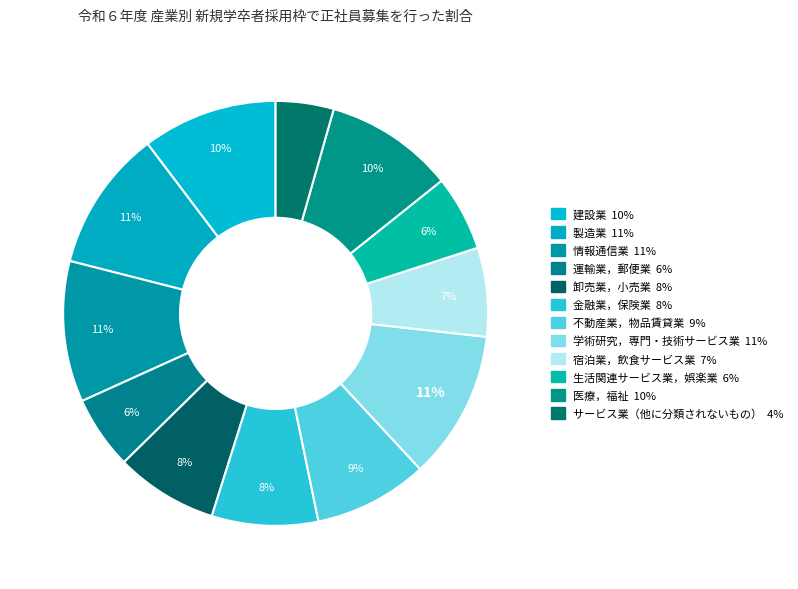

To the nearest percent, what percentage of the pie is 学術研究，専門・技術サービス業?

11%